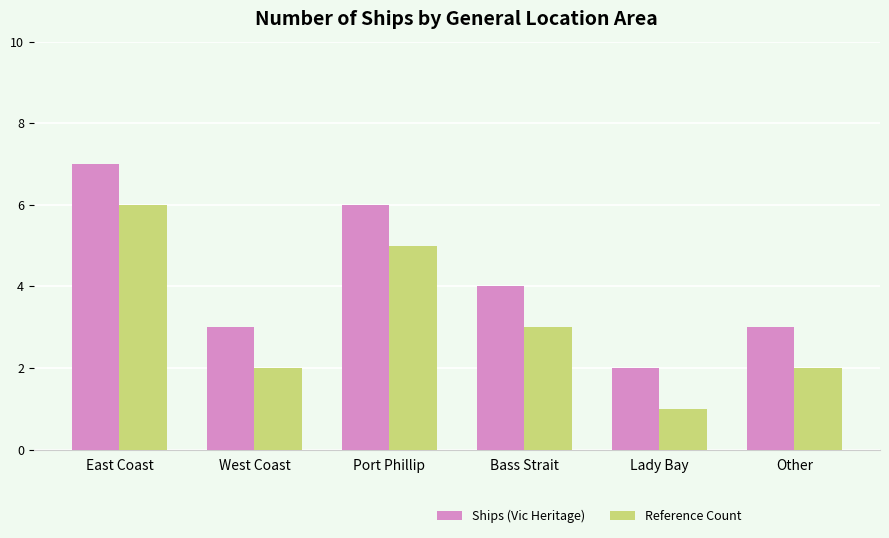

Where does the Ships (Vic Heritage) series first go above 4?

East Coast